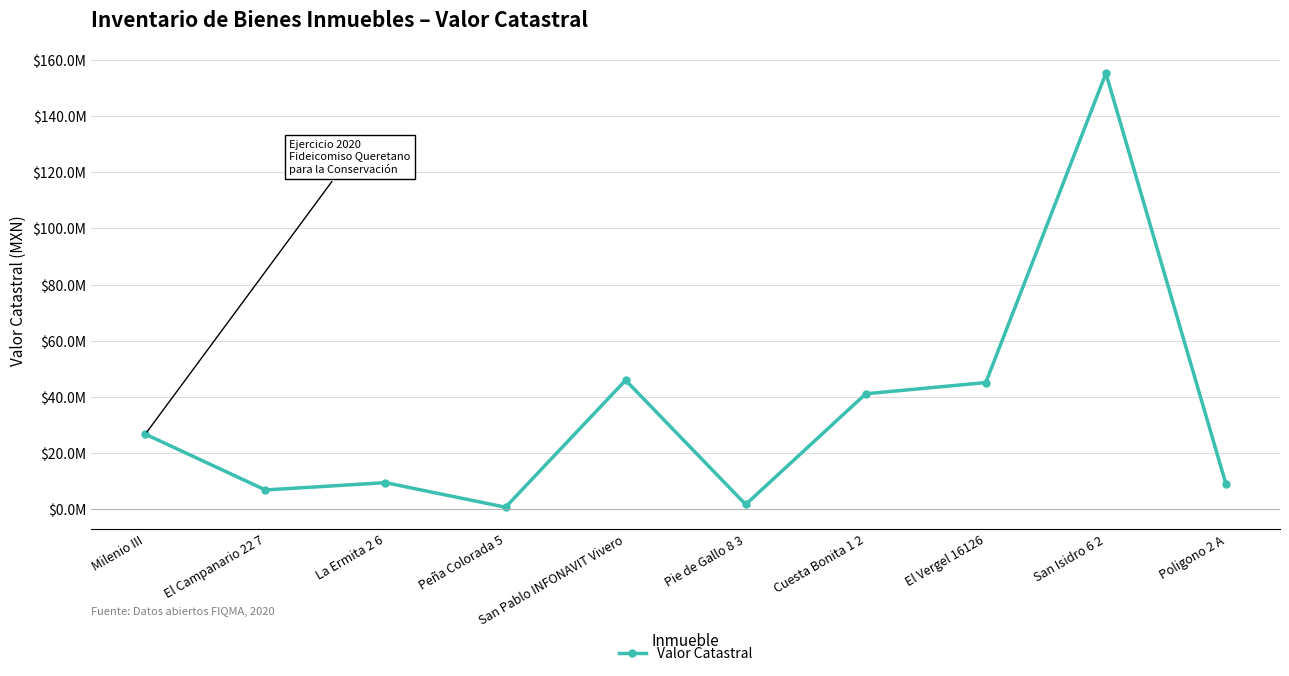

Is this an area chart (filled region under the line)?

No